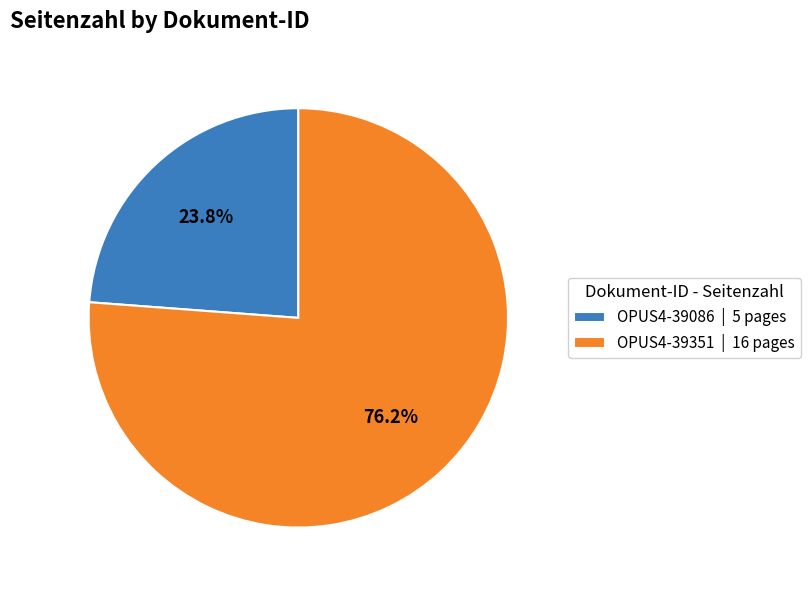

To the nearest percent, what is the difference between the largest and smallest slice percentages?

52%